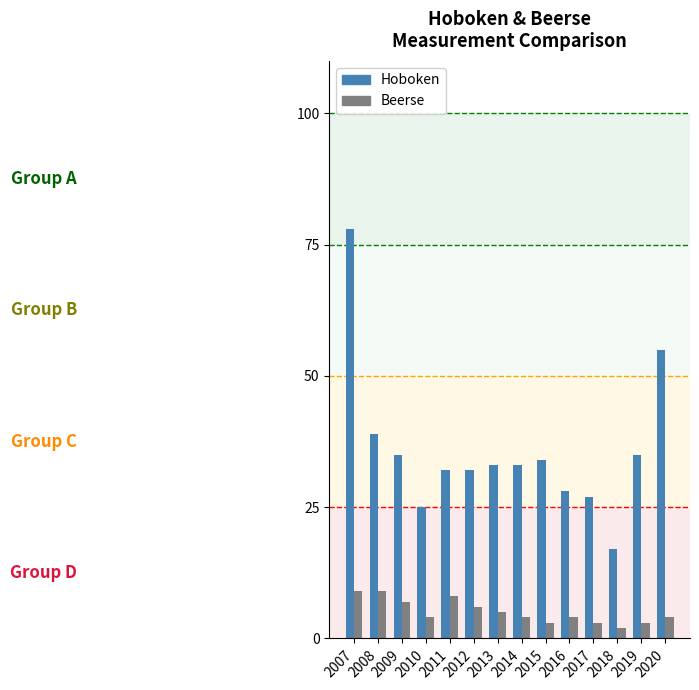

What is the difference between the second highest and minimum values in the Beerse series?

7.1